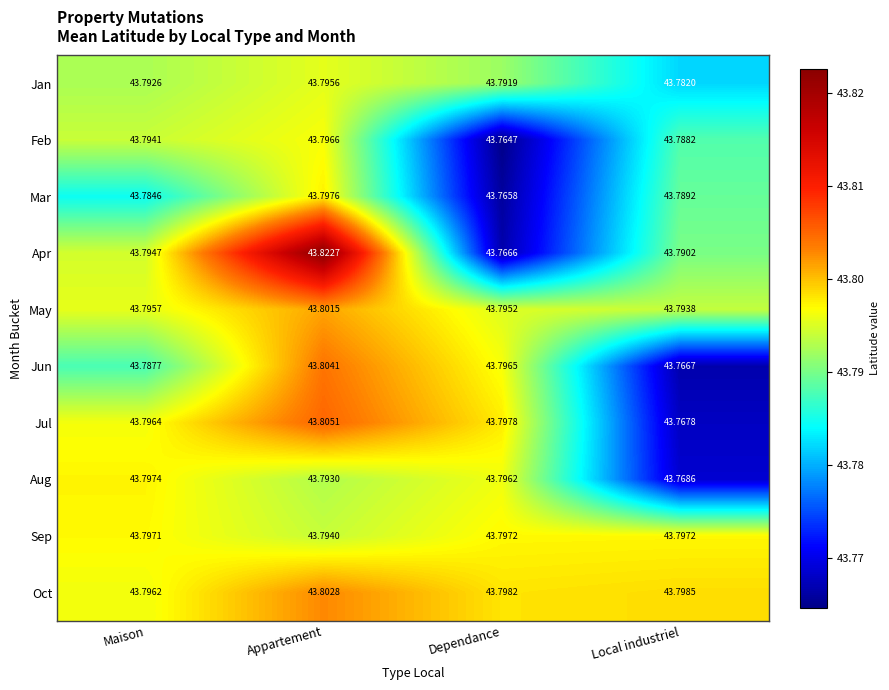

Which series has the largest total across all categories?

Oct